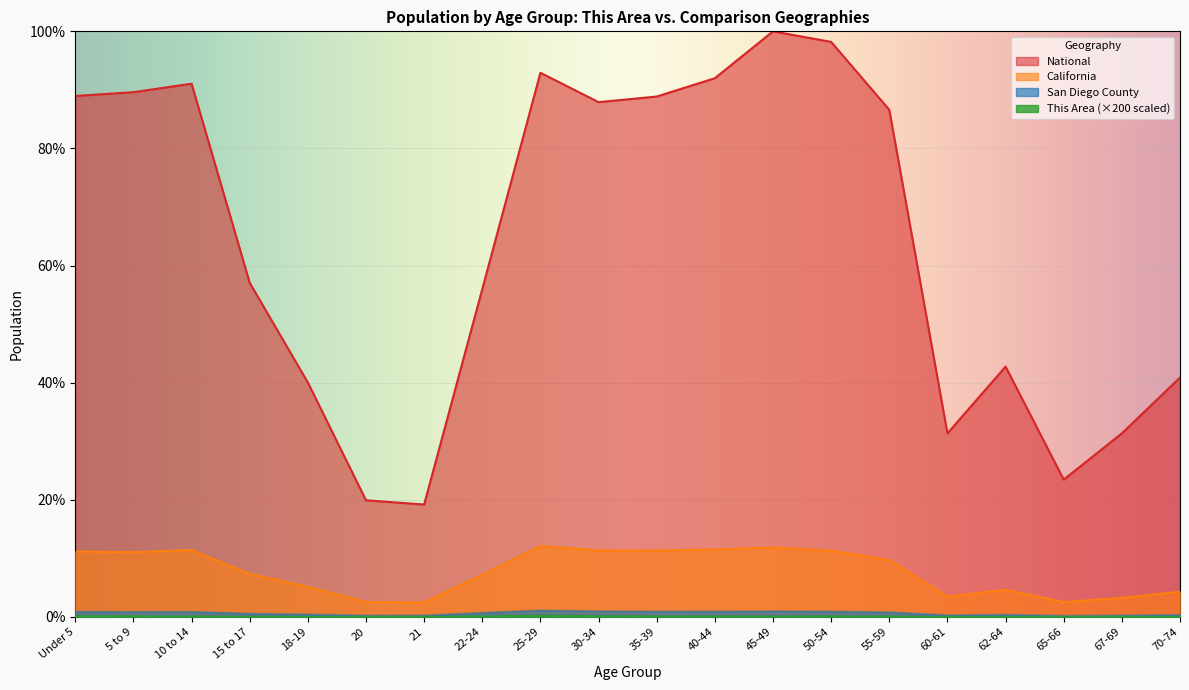

Reading right to left, what are all the values shown in this chart?

This Area: 0.1	0.1	0.0	0.0	0.1	0.1	0.2	0.2	0.2	0.2	0.2	0.3	0.2	0.1	0.1	0.1	0.1	0.2	0.2	0.2
San Diego County: 0.3	0.3	0.2	0.4	0.3	0.8	0.9	1.0	0.9	0.9	1.0	1.1	0.7	0.2	0.2	0.4	0.6	0.9	0.9	0.9
California: 4.3	3.2	2.5	4.6	3.5	9.7	11.3	11.8	11.5	11.3	11.3	12.1	7.2	2.4	2.5	5.1	7.3	11.4	11.0	11.1
National: 40.9	31.3	23.4	42.7	31.3	86.6	98.2	100.0	92.0	88.9	87.9	92.9	56.0	19.2	19.9	40.0	57.0	91.1	89.6	89.0